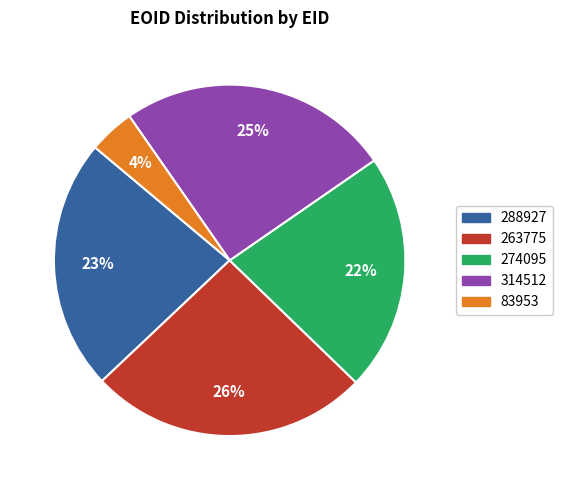

Rank the categories by value from lowest to highest.

83953, 274095, 288927, 314512, 263775